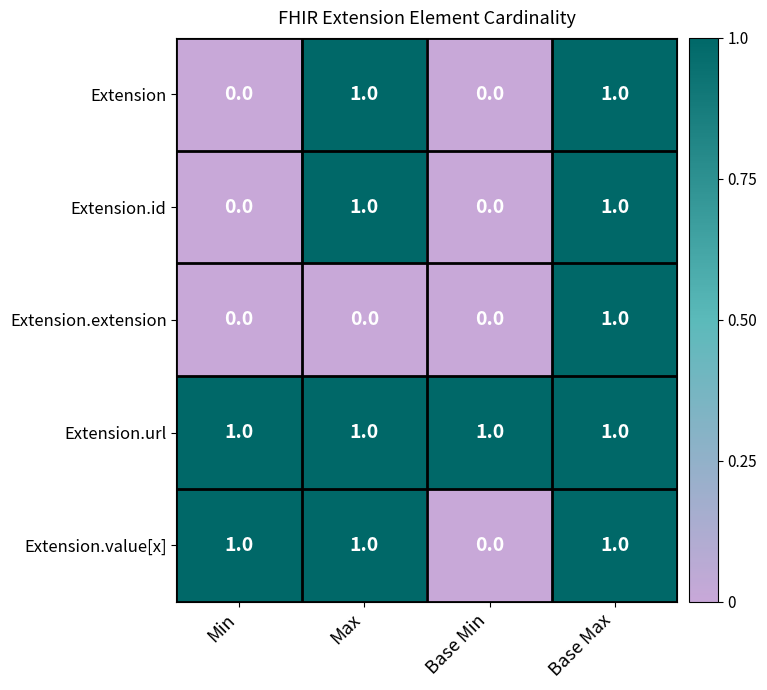

What is the total value across all series at Max?

4